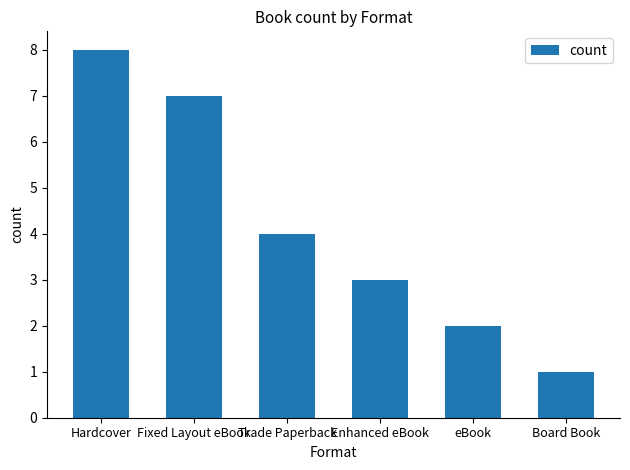

Are the bars horizontal?

No